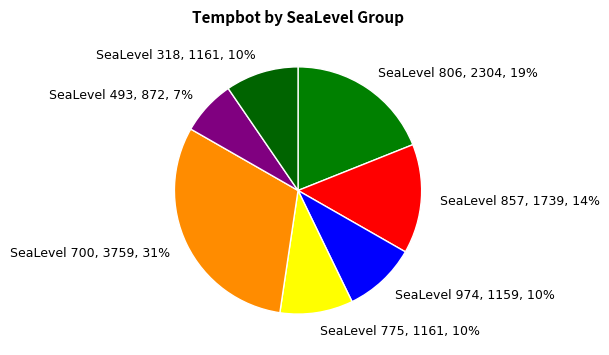

Does SeaLevel 857, 1739, 14% represent more than half of the total?

No